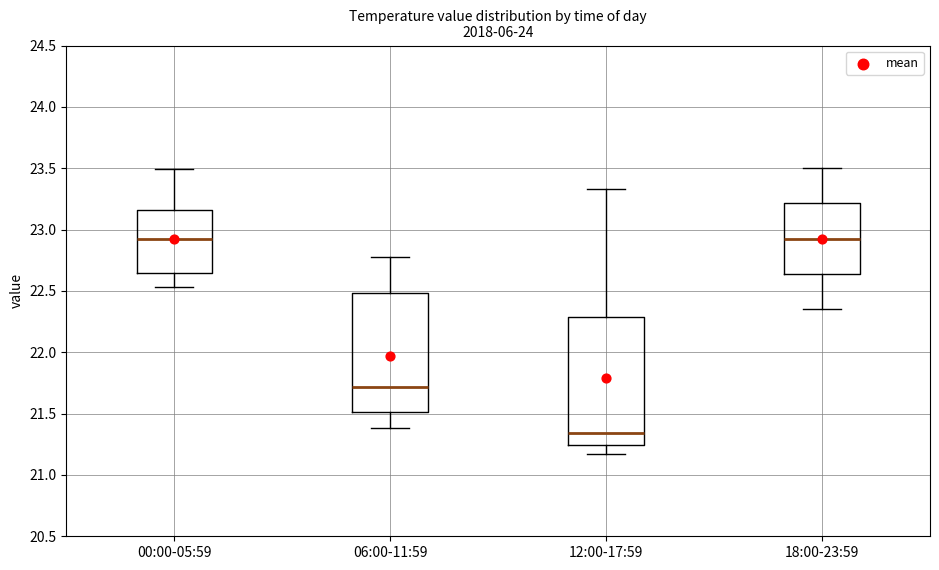

Reading left to right, transcribe this box plot: for each box, give where its median line is, the range the box spans, and where its two whiskers end, as read against the y-axis. The values are not printed on the chart, so give them approximately, as read against the axis.

00:00-05:59: median 22.95, box 22.65 to 23.15, whiskers 22.55 to 23.50
06:00-11:59: median 21.70, box 21.50 to 22.50, whiskers 21.40 to 22.80
12:00-17:59: median 21.35, box 21.25 to 22.30, whiskers 21.15 to 23.35
18:00-23:59: median 22.95, box 22.65 to 23.20, whiskers 22.35 to 23.50